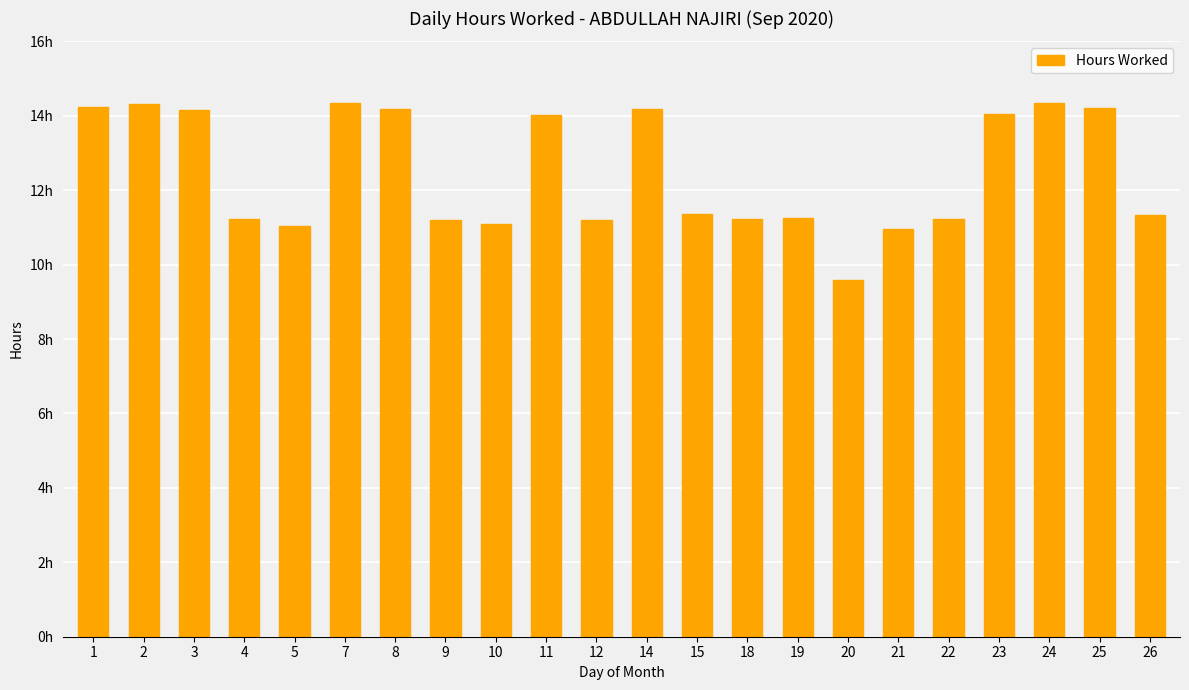

Are the bars horizontal?

No